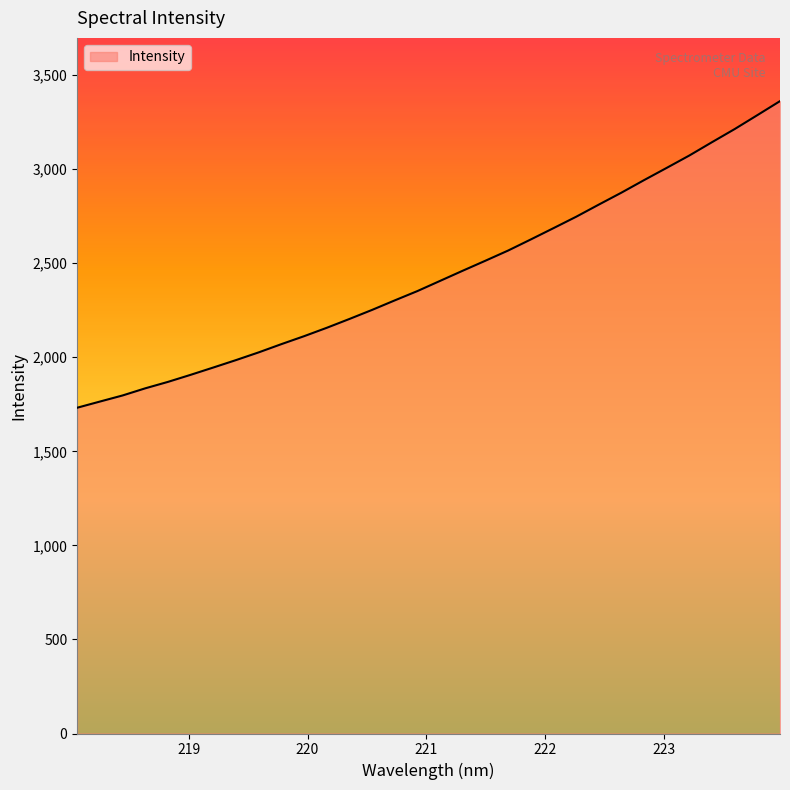

What is the maximum value shown in the chart?

3361.8